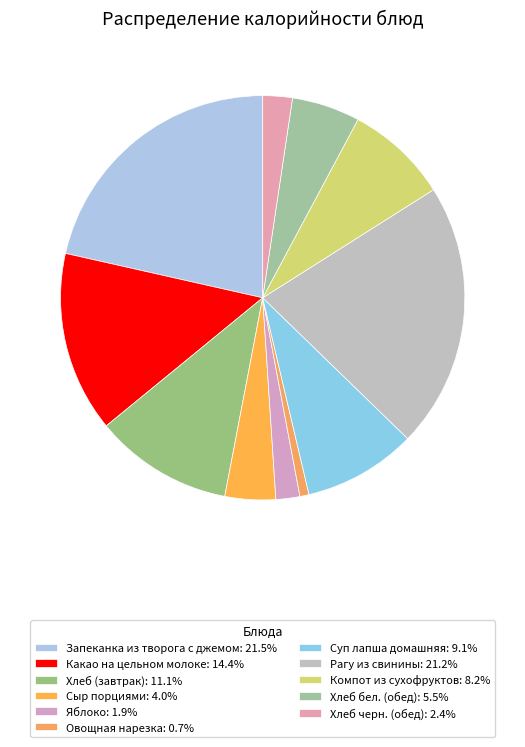

Count the number of slices in the pie.

11